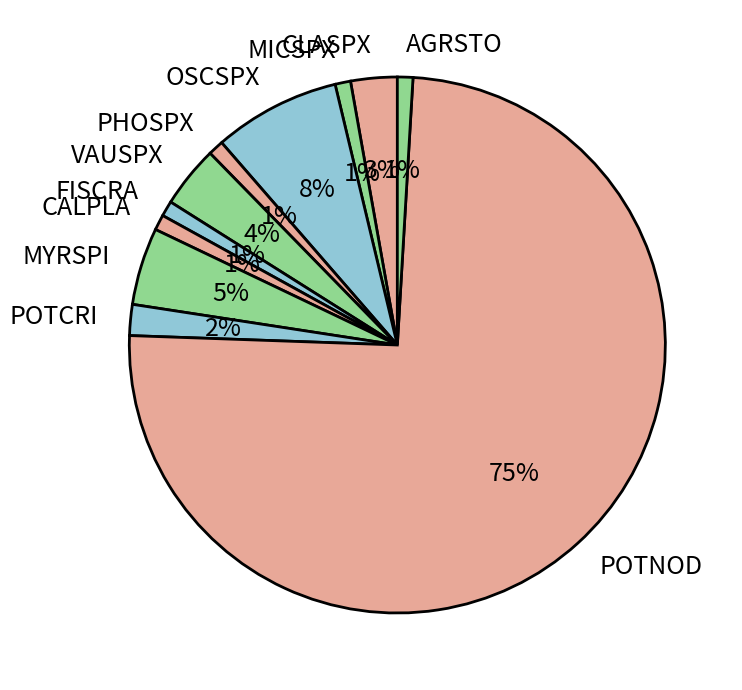

To the nearest percent, what is the average slice percentage?

9%